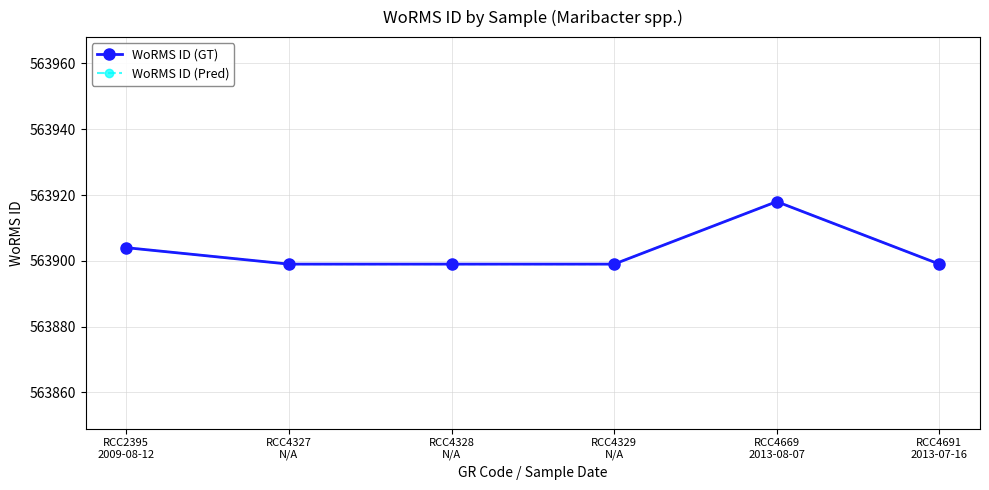

Does the chart have visible grid lines?

Yes